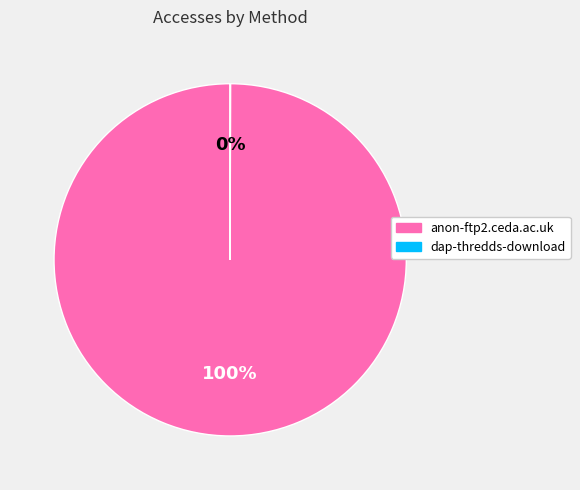

To the nearest percent, what percentage of the pie is anon-ftp2.ceda.ac.uk?

100%